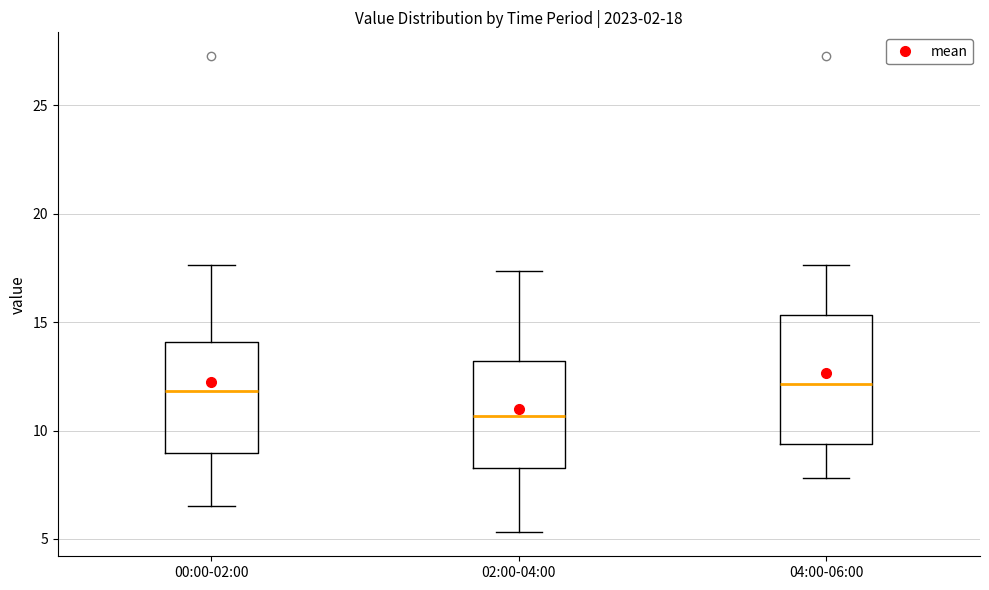

Which box is the tallest, from its lower edge to its upper edge?

04:00-06:00